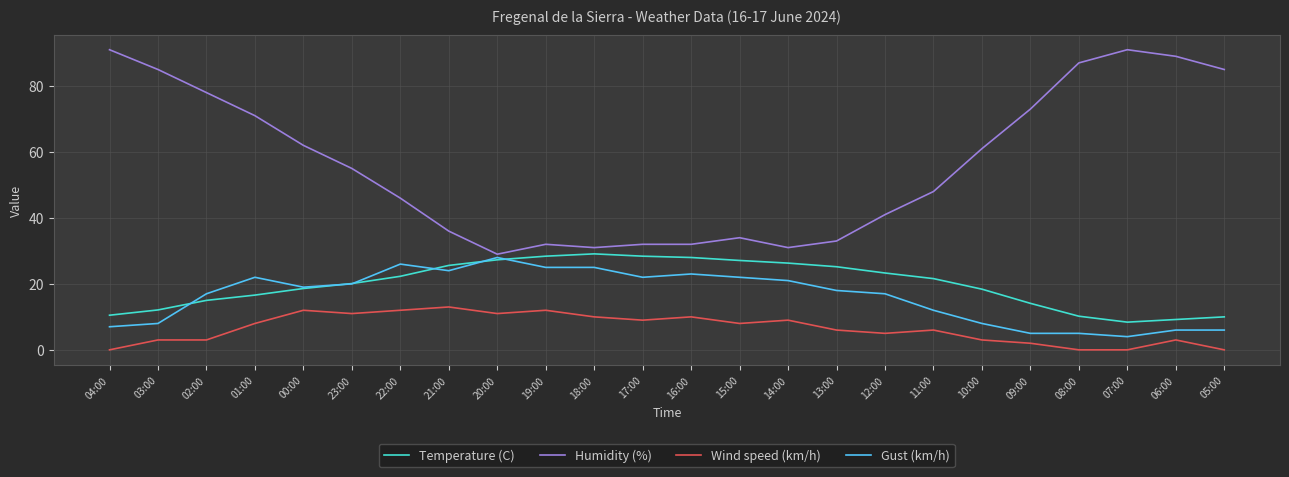

What value does the Humidity (%) series have at 07:00?

91.0